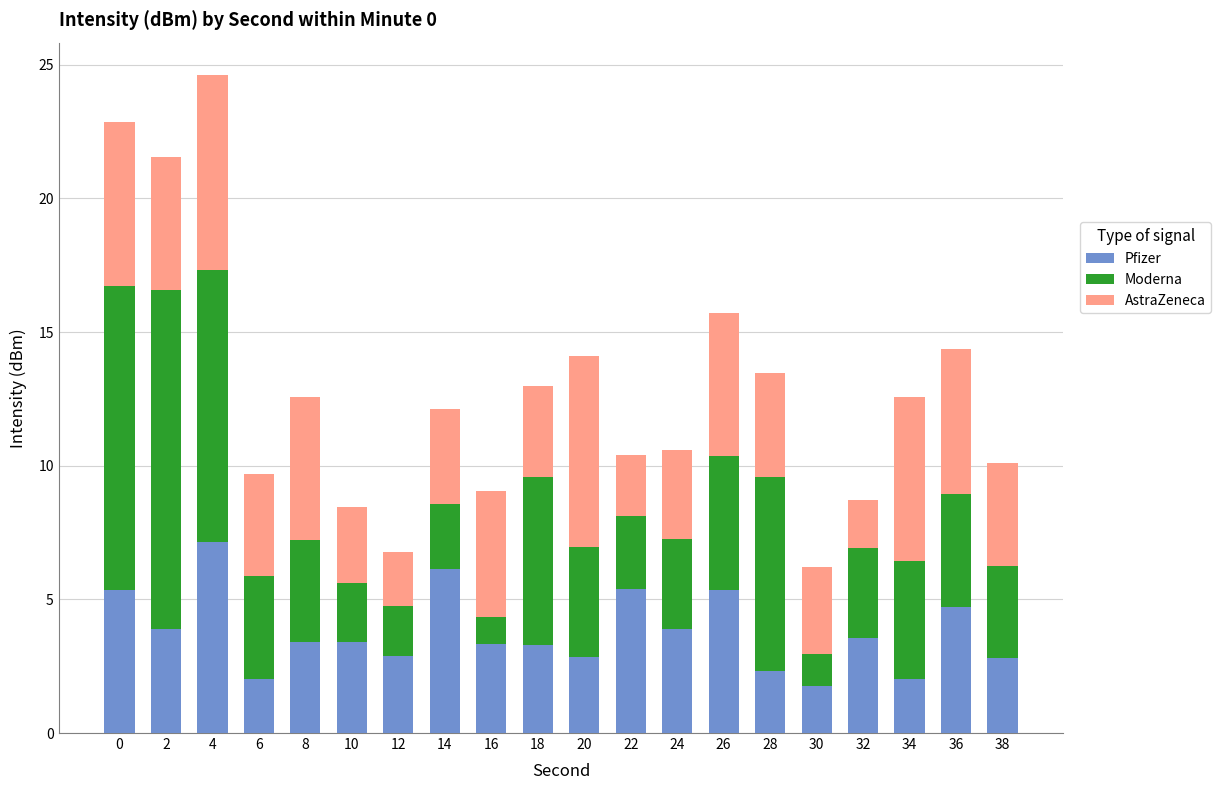

The Pfizer series shows 5.4 at 22. True or false?

True